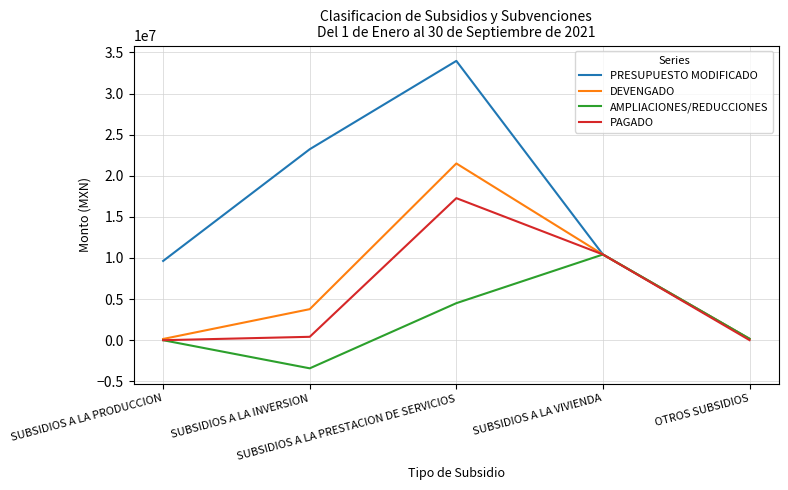

What is the difference between the maximum and minimum values in the AMPLIACIONES/REDUCCIONES series?

13844001